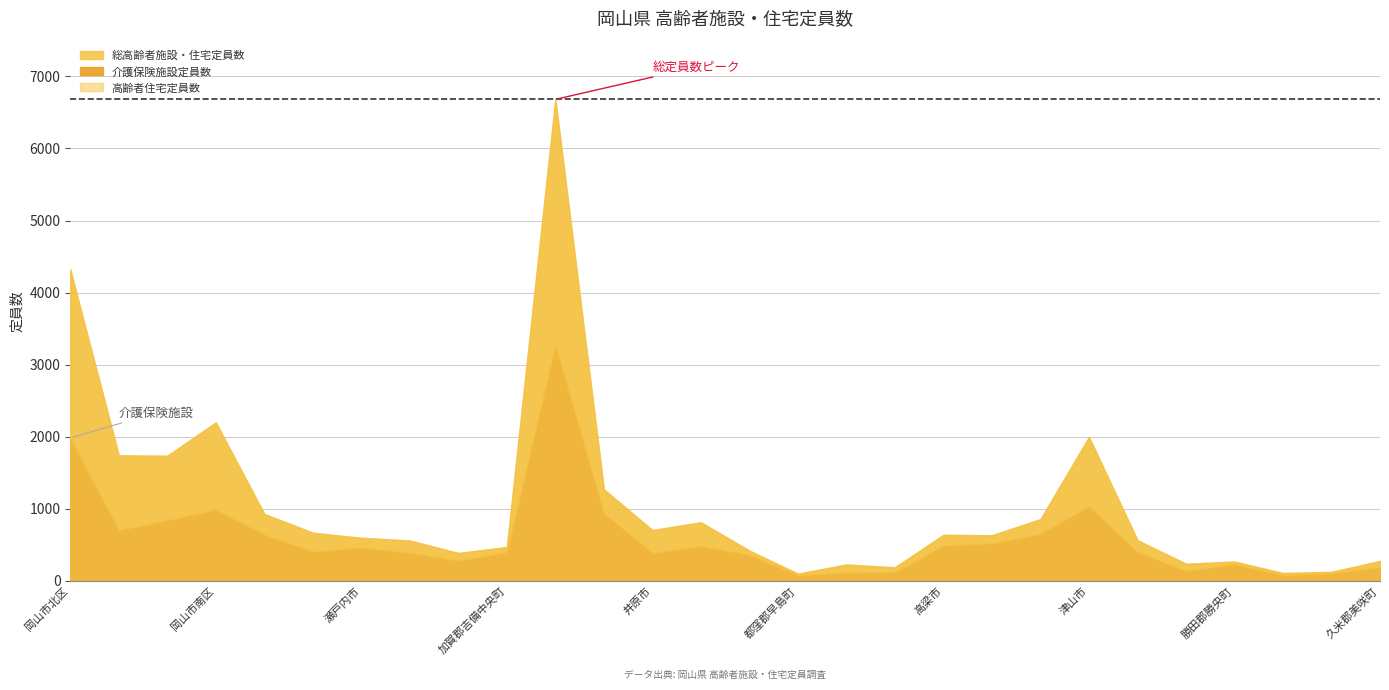

What position from the left is 久米郡久米南町?

27